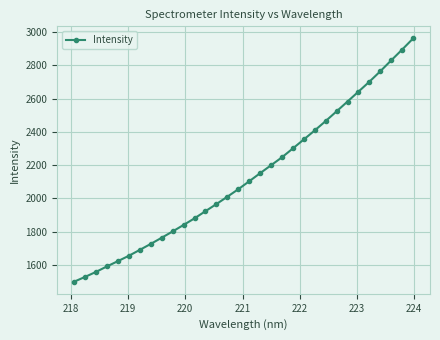

What is the average value?

2132.8